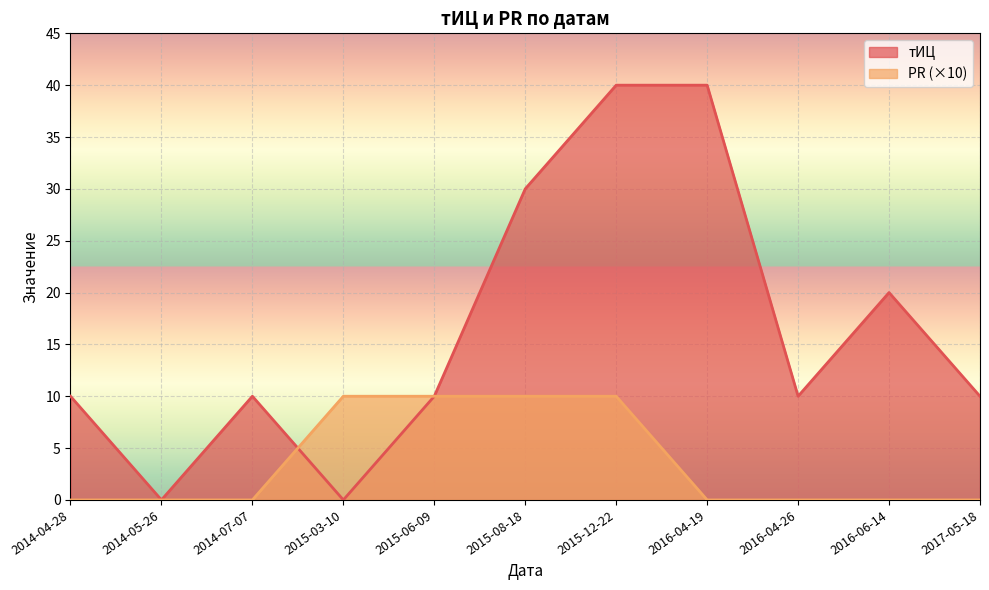

Between 2014-07-07 and 2014-04-28, which is larger?

2014-07-07